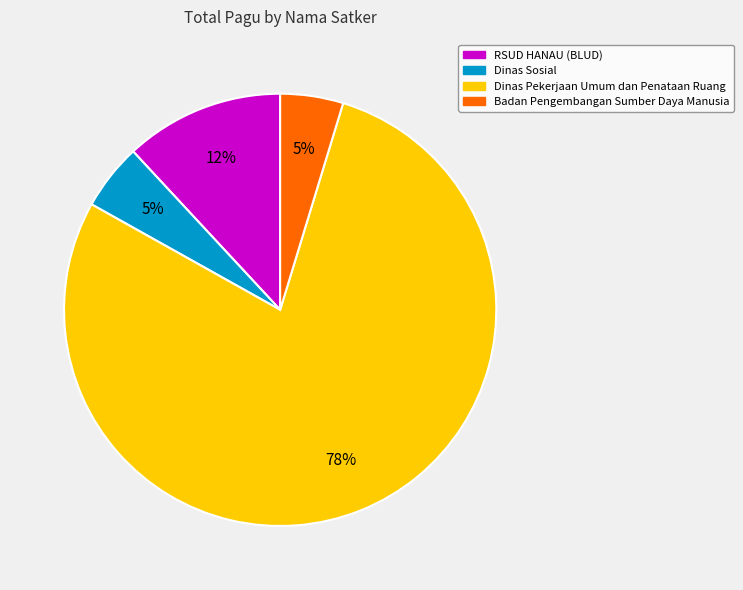

To the nearest percent, what is the average slice percentage?

25%